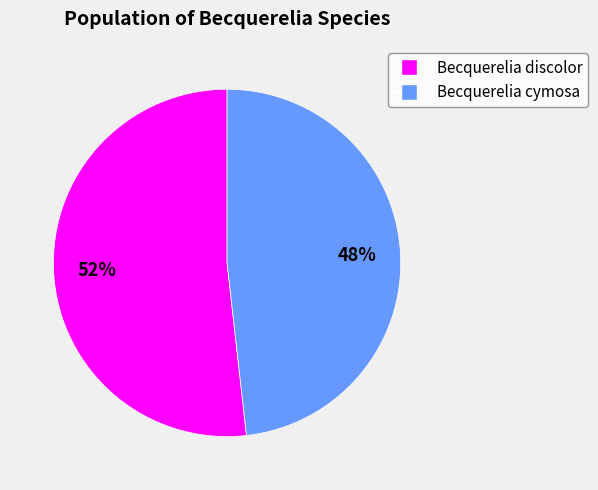

The Becquerelia cymosa slice represents 48% of the pie. True or false?

True